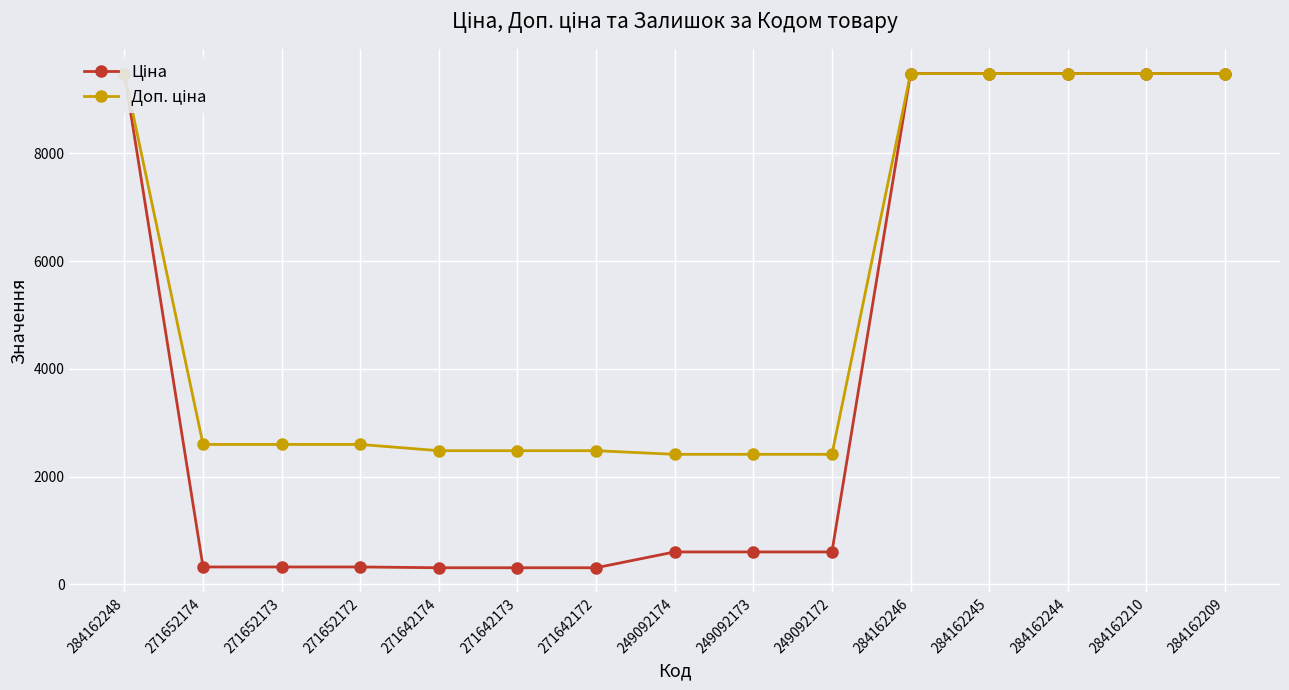

At which label is Доп. ціна closest to 5947?

271652174